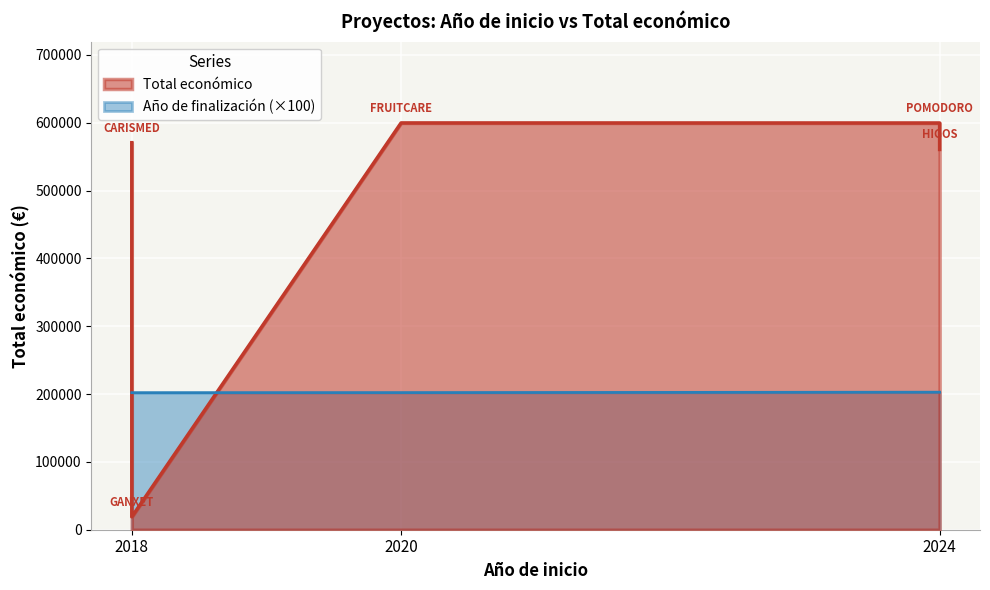

Which label corresponds to the smallest value in the chart?

2018